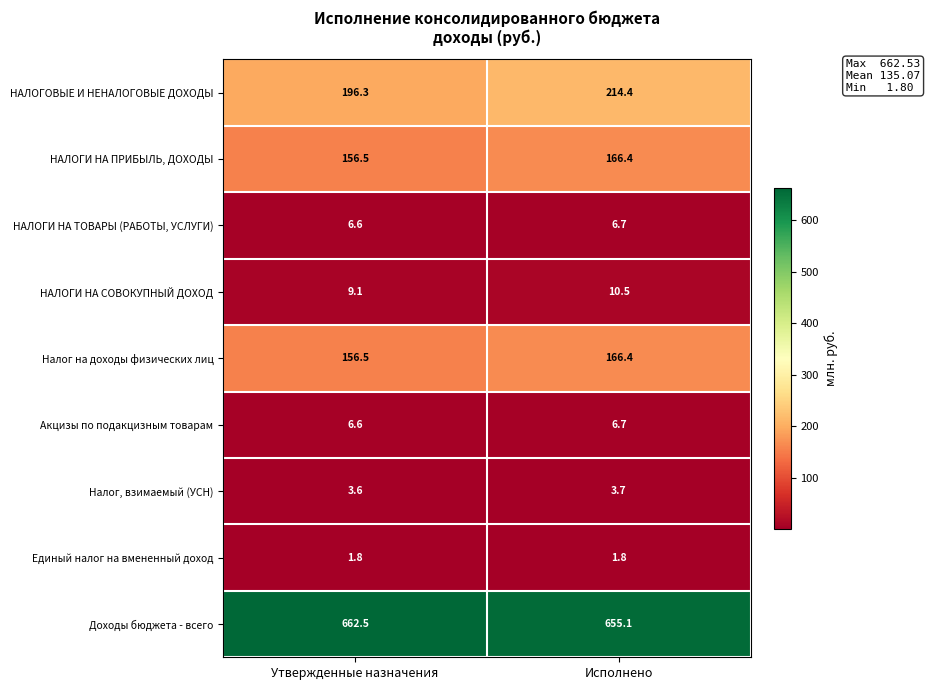

What is the sum of all Единый налог на вмененный доход values?

3.6